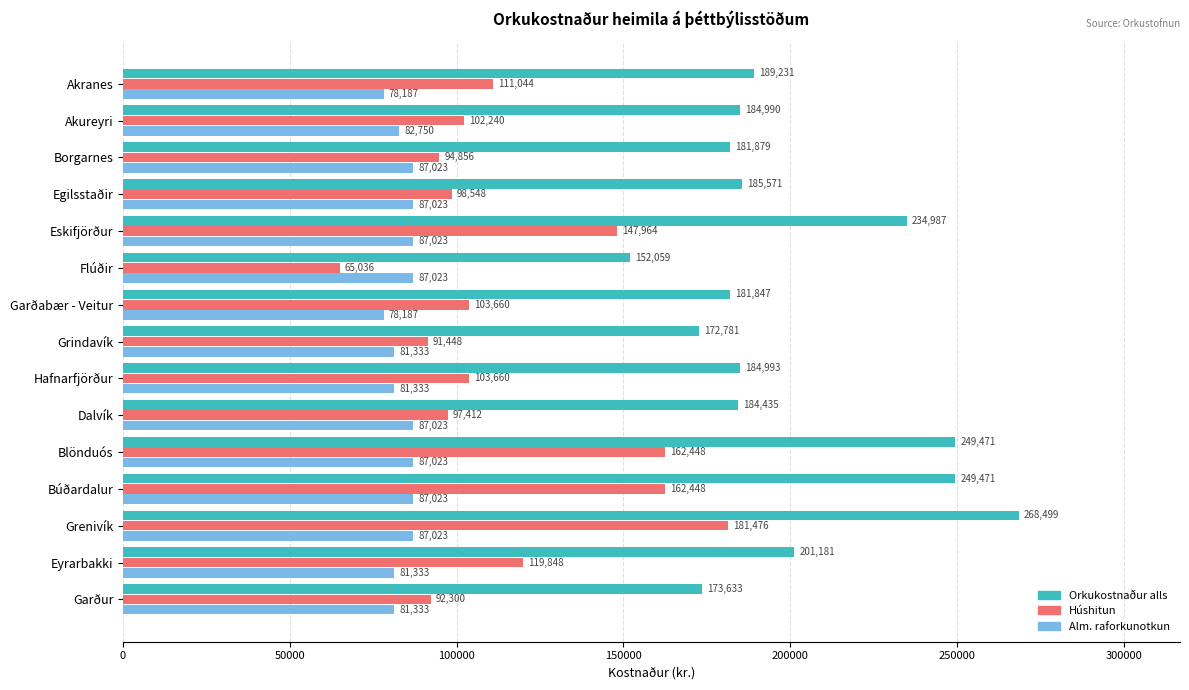

What is the highest value of the Orkukostnaður alls series?

268499